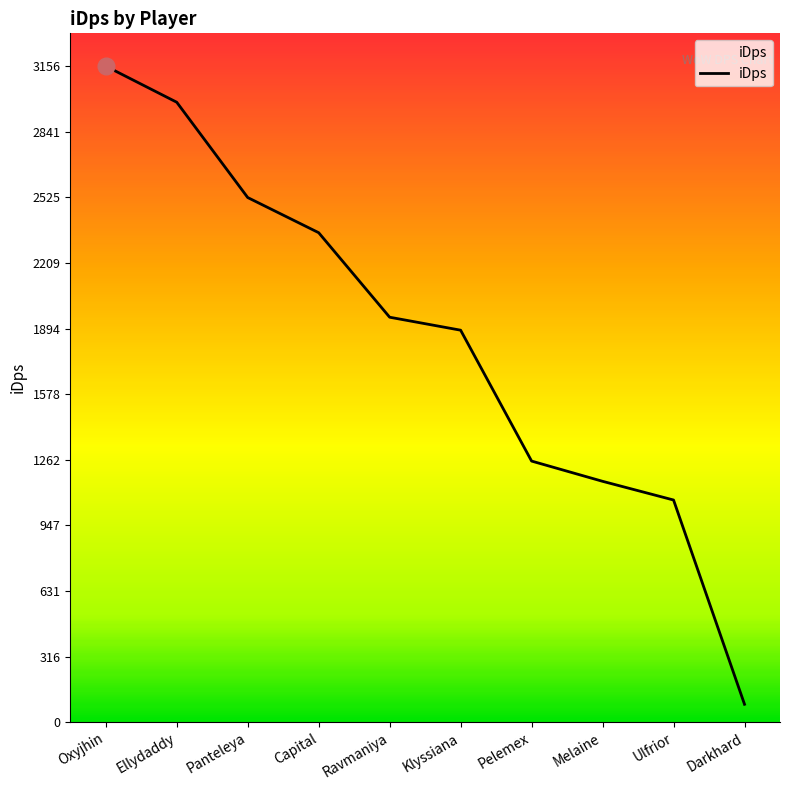

What is the difference between the maximum and minimum values?

3070.1